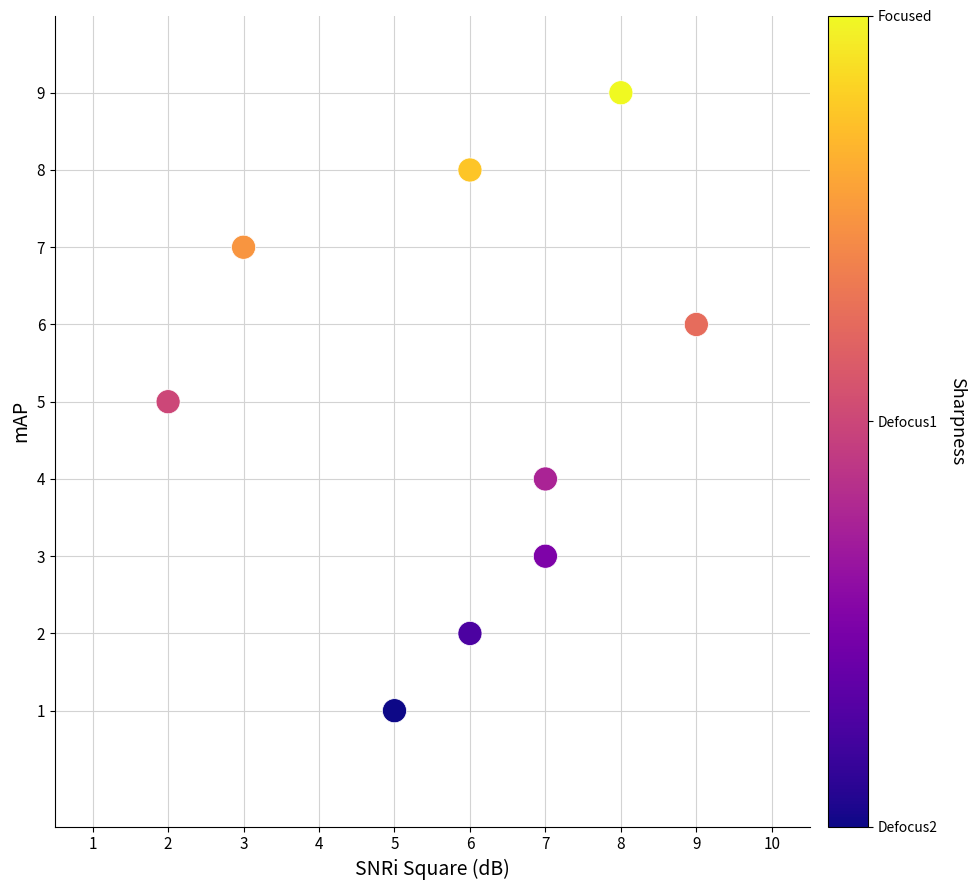

What is the range of X values (max minus min)?

7